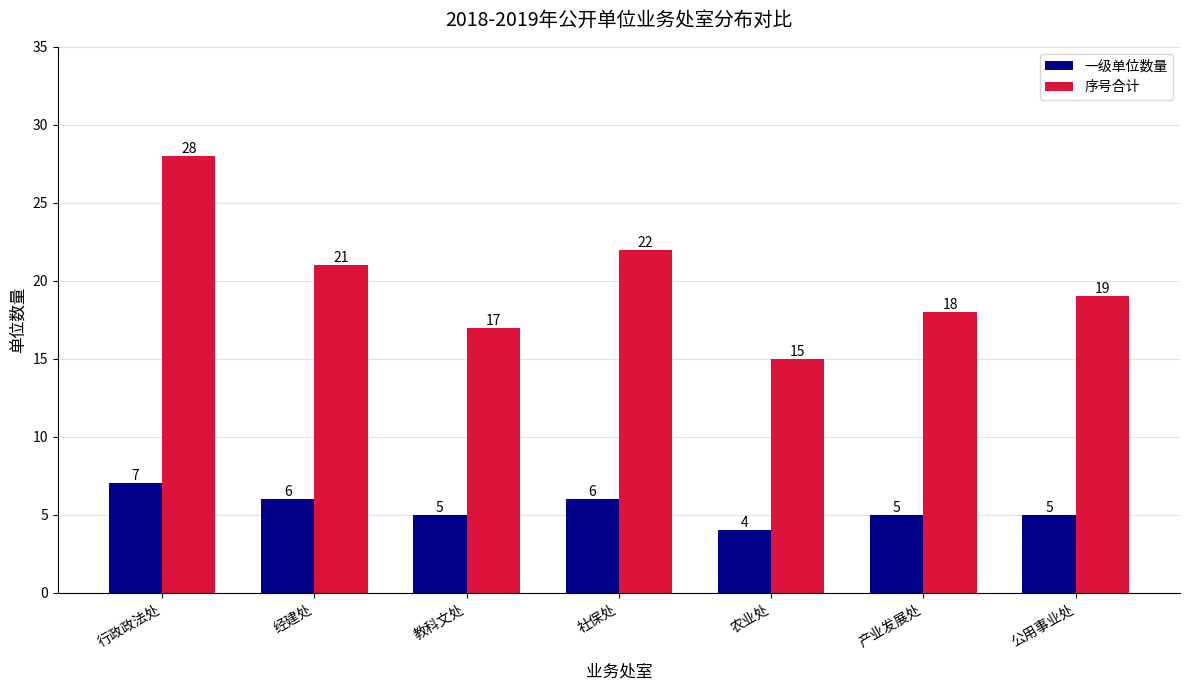

Reading left to right, extract all data points from this chart.

一级单位数量: 7	6	5	6	4	5	5
序号合计: 28	21	17	22	15	18	19